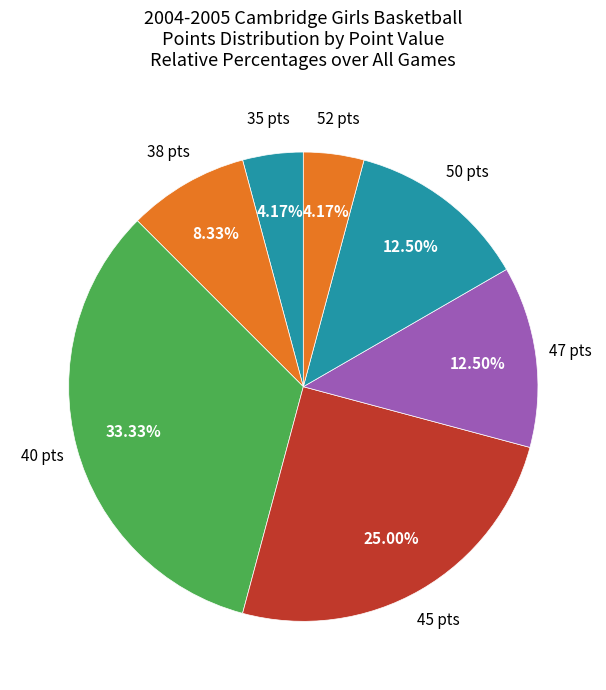

Is there any slice that represents more than half of the pie?

No